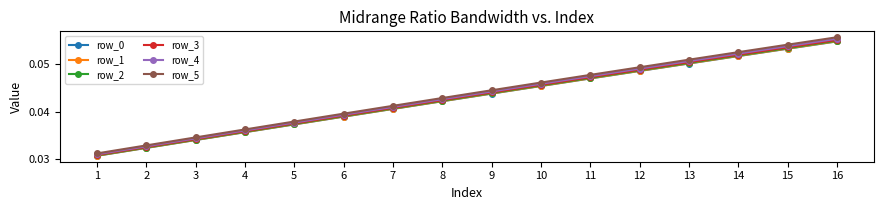

Does the chart display data point markers on the line(s)?

Yes